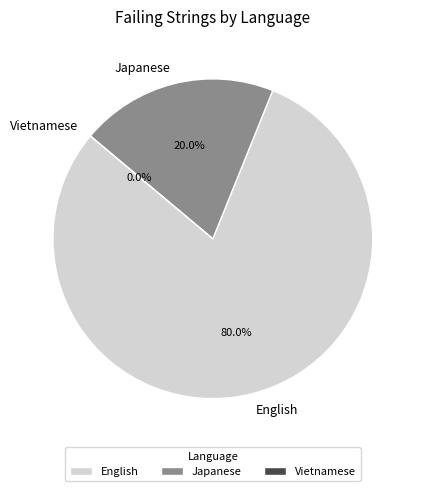

What percentage is the Japanese slice, to the nearest percent?

20%